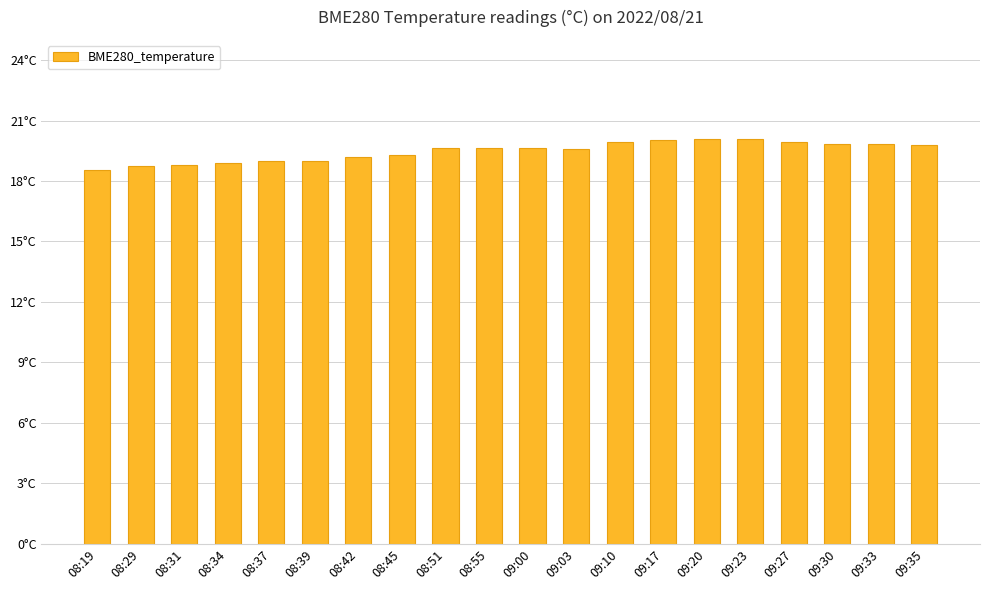

Are the bars horizontal?

No